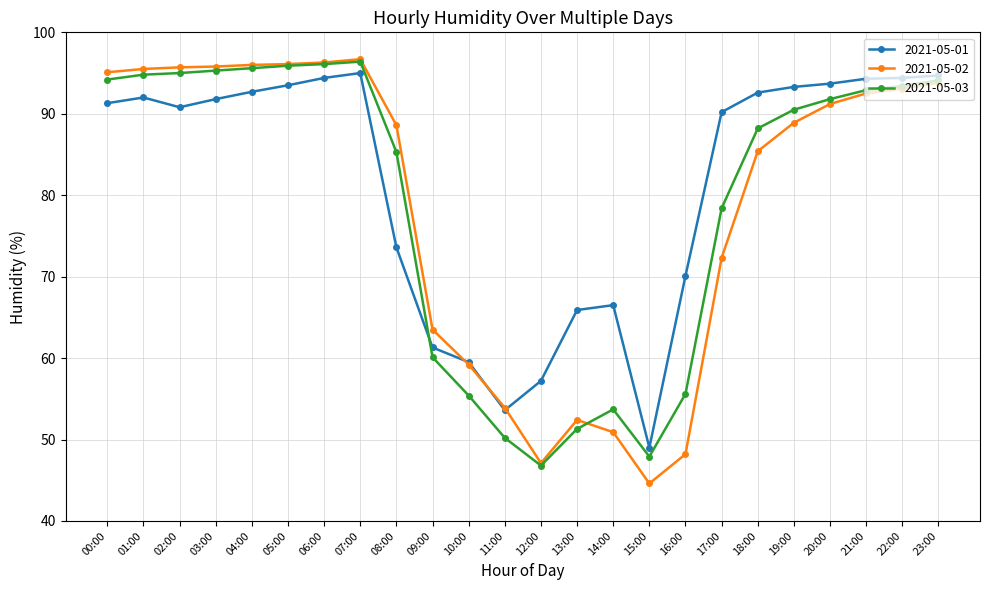

Which series has the largest total across all categories?

2021-05-01